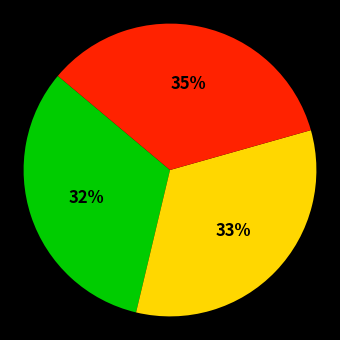

To the nearest percent, what is the average slice percentage?

33%